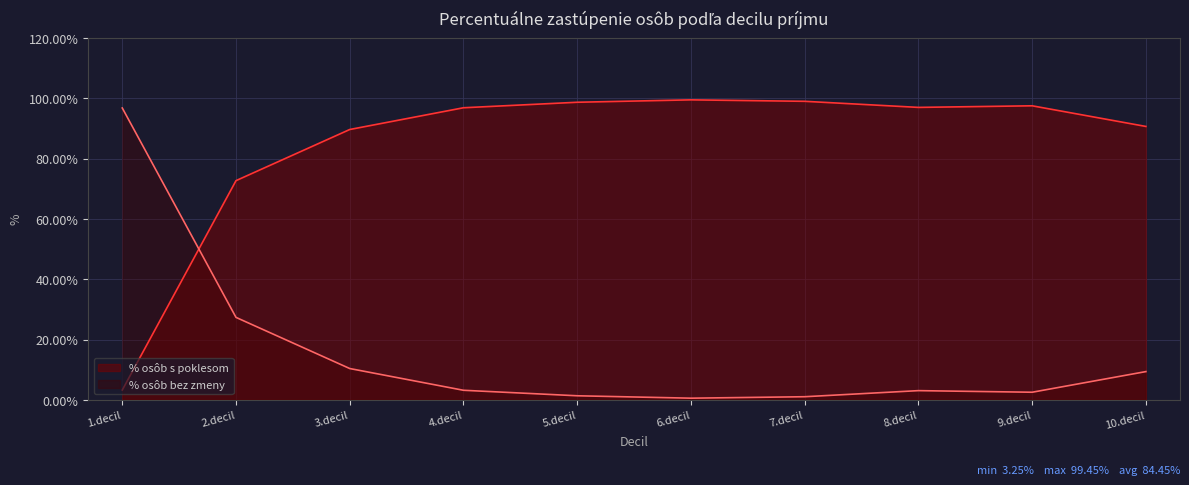

What are all the series names shown in the legend?

% osôb s poklesom, % osôb bez zmeny